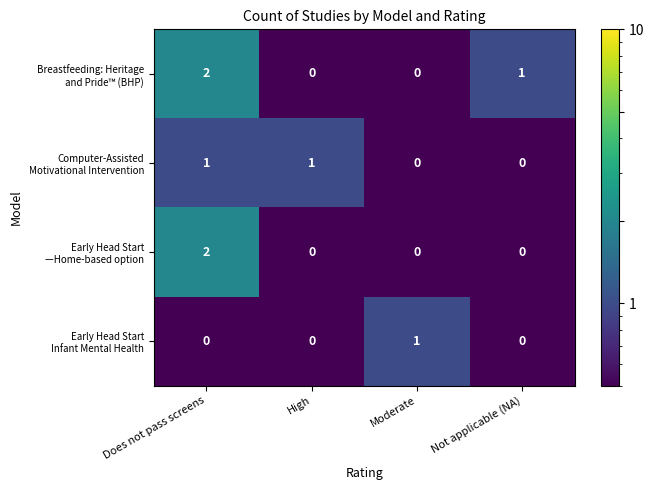

What is the total value across all series at High?

1